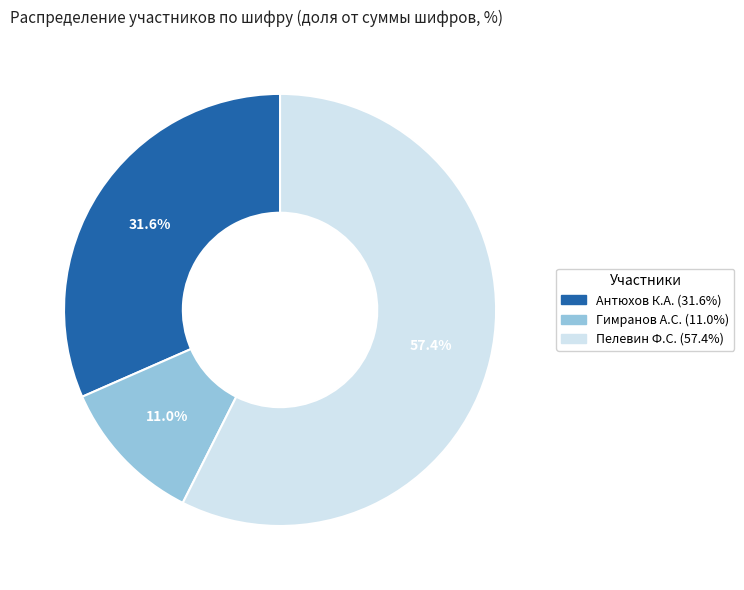

Is there a majority slice in this chart?

Yes